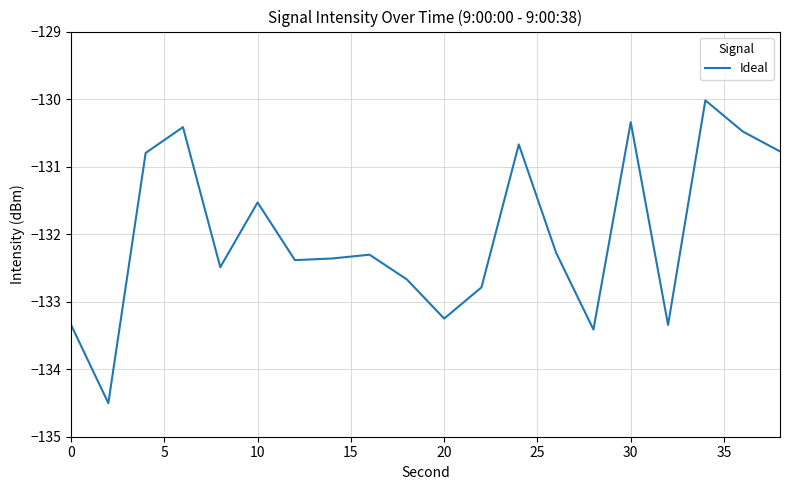

What is the greatest value displayed?

-130.0